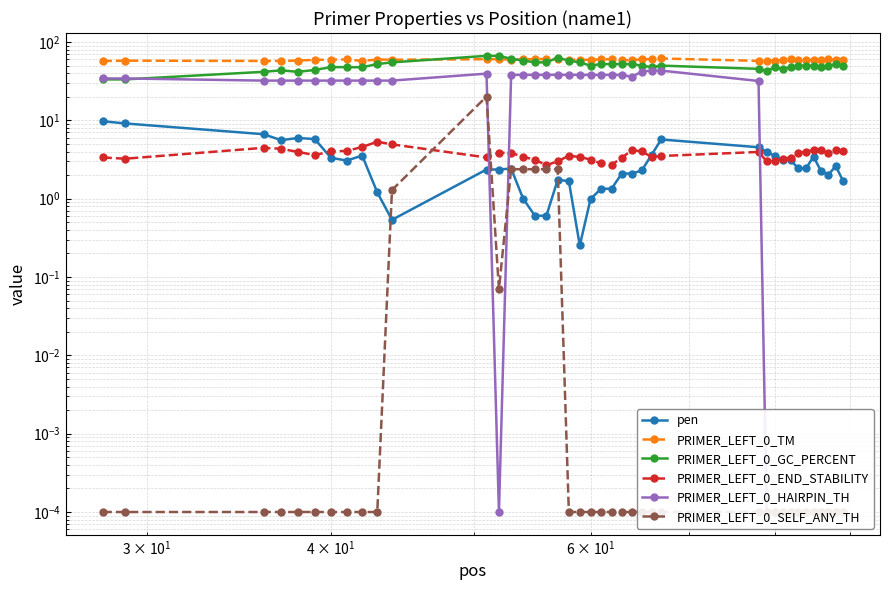

Reading left to right, what are all the values shown in this chart?

pen: 9.8	9.1	6.7	5.6	6.0	5.8	3.3	3.1	3.6	1.2	0.5	2.4	2.4	2.4	1.0	0.6	0.6	1.7	1.7	0.3	1.0	1.3	1.3	2.1	2.1	2.3	3.6	5.7	4.5	4.0	3.5	3.1	3.1	2.4	2.4	3.4	2.2	2.0	2.6	1.7
PRIMER_LEFT_0_TM: 57.2	57.9	57.3	57.4	58.0	59.2	59.7	59.9	57.5	59.8	59.5	60.4	60.4	59.6	60.0	60.6	60.6	60.7	59.3	59.7	59.0	60.3	60.3	58.9	58.9	60.3	60.6	61.7	57.5	57.0	57.5	58.9	60.1	59.6	59.6	58.6	58.8	60.0	58.4	58.3
PRIMER_LEFT_0_GC_PERCENT: 33.3	33.3	41.7	43.5	41.7	44.0	47.8	47.8	47.6	52.4	55.0	66.7	66.7	61.1	57.9	55.0	55.0	63.2	57.9	55.0	50.0	52.4	52.4	52.4	52.4	50.0	47.8	50.0	45.5	42.9	47.6	45.5	47.8	50.0	50.0	50.0	47.6	50.0	52.4	50.0
PRIMER_LEFT_0_END_STABILITY: 3.4	3.2	4.5	4.3	4.0	3.6	4.0	4.1	4.6	5.3	4.9	3.4	3.9	3.9	3.4	3.2	2.7	3.0	3.5	3.4	3.2	2.8	2.7	3.3	4.2	4.0	3.4	3.5	4.0	3.0	3.0	3.2	3.4	3.9	4.0	4.2	4.2	3.8	4.2	4.0
PRIMER_LEFT_0_HAIRPIN_TH: 34.3	34.3	32.2	32.2	32.2	32.2	32.2	32.2	32.2	32.2	32.2	39.5	0.0	38.1	38.1	38.1	38.1	38.1	38.1	38.1	38.1	38.1	38.1	38.1	35.9	42.0	43.2	43.2	31.8	0.0	0.0	0.0	0.0	0.0	0.0	0.0	0.0	0.0	0.0	0.0
PRIMER_LEFT_0_SELF_ANY_TH: 0.0	0.0	0.0	0.0	0.0	0.0	0.0	0.0	0.0	0.0	1.3	20.1	0.1	2.4	2.4	2.4	2.4	2.4	0.0	0.0	0.0	0.0	0.0	0.0	0.0	0.0	0.0	0.0	0.0	0.0	0.0	0.0	0.0	0.0	0.0	0.0	0.0	0.0	0.0	0.0